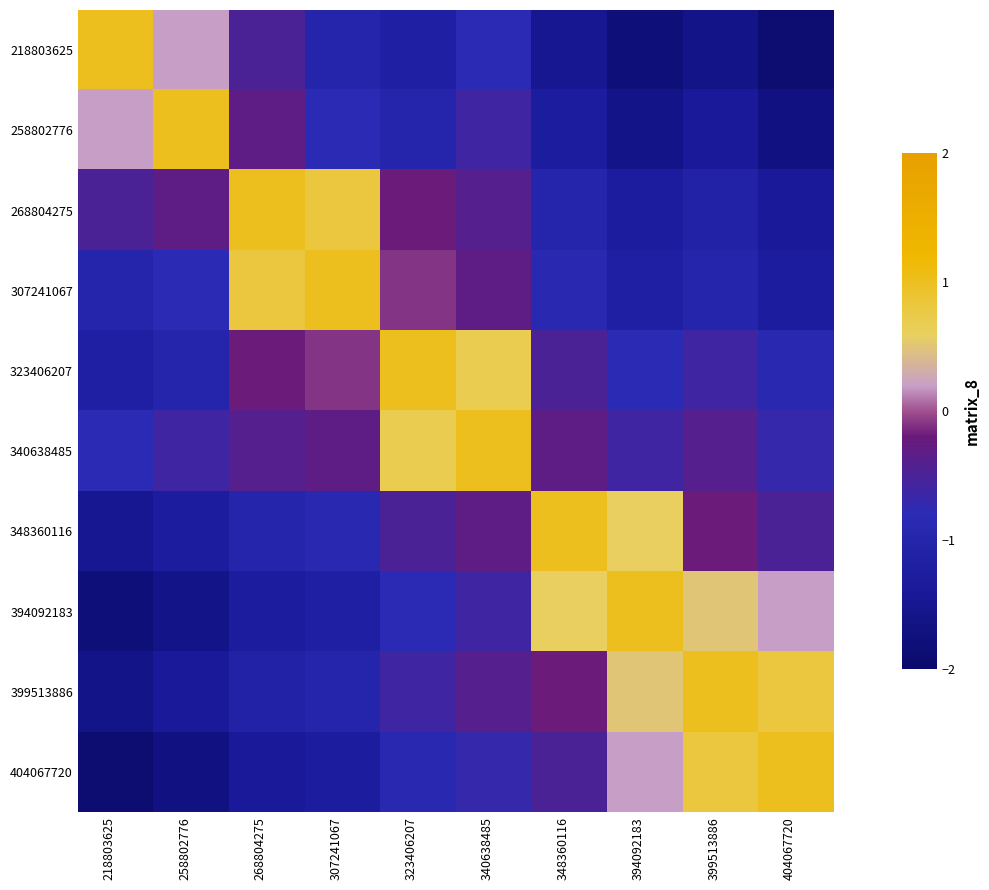

What is the total value across all series at 404067720?

-6.4